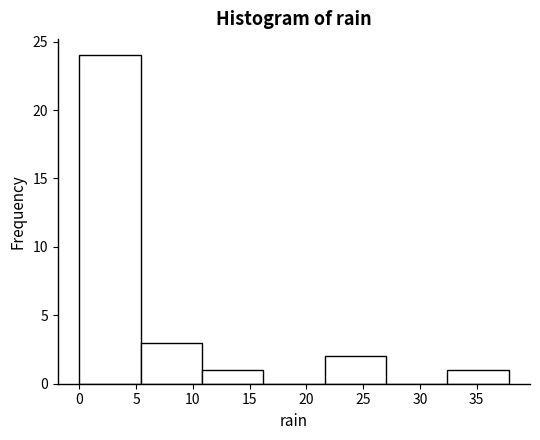

Over which range of the x-axis is the bar tallest?

0.0 to 5.4